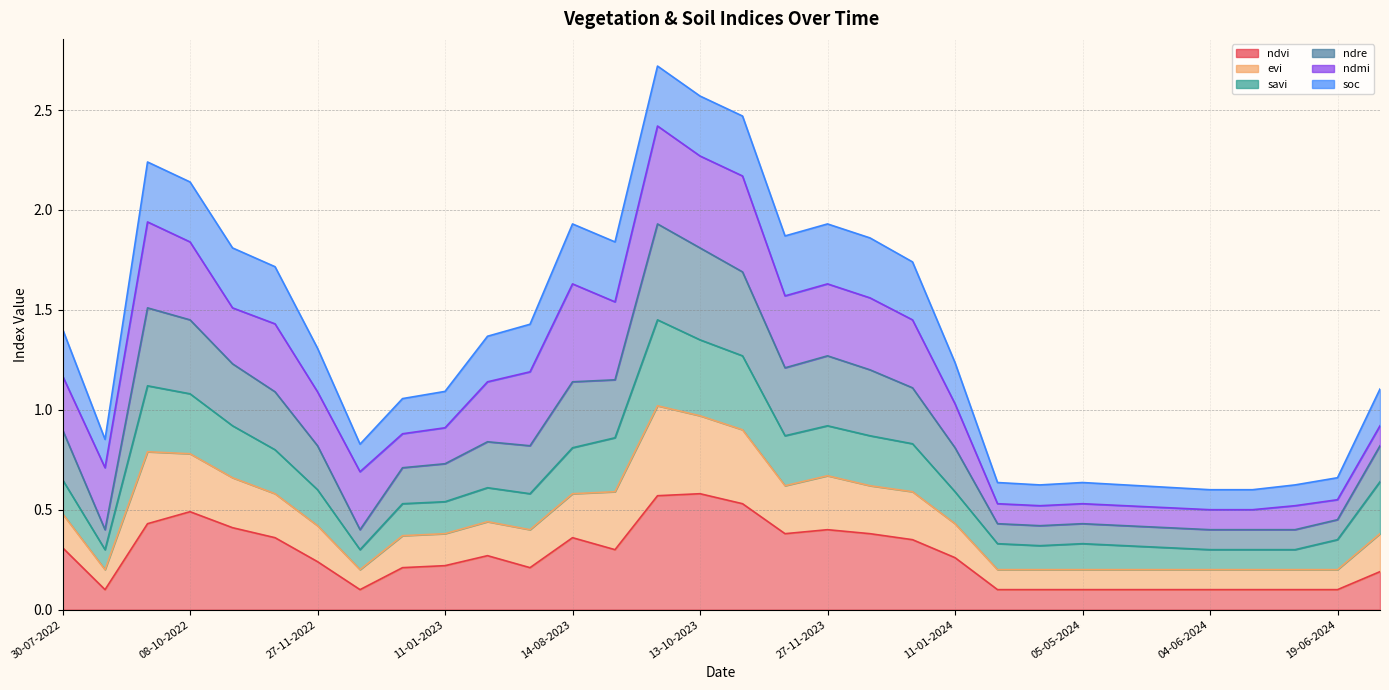

Is it true that ndvi equals 0.6 at 28-09-2023?

True